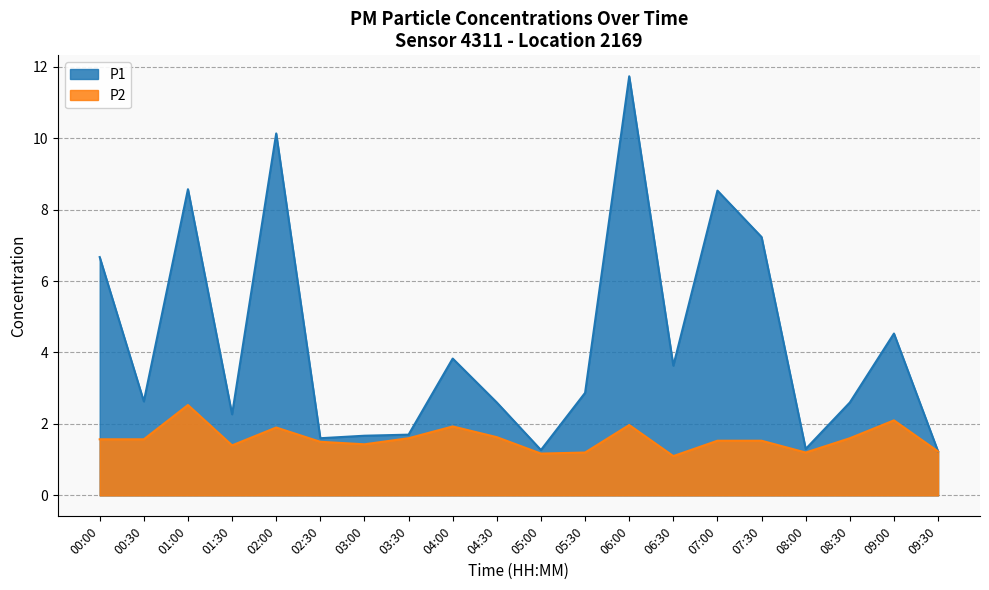

What is the sum of all P2 values?

31.7